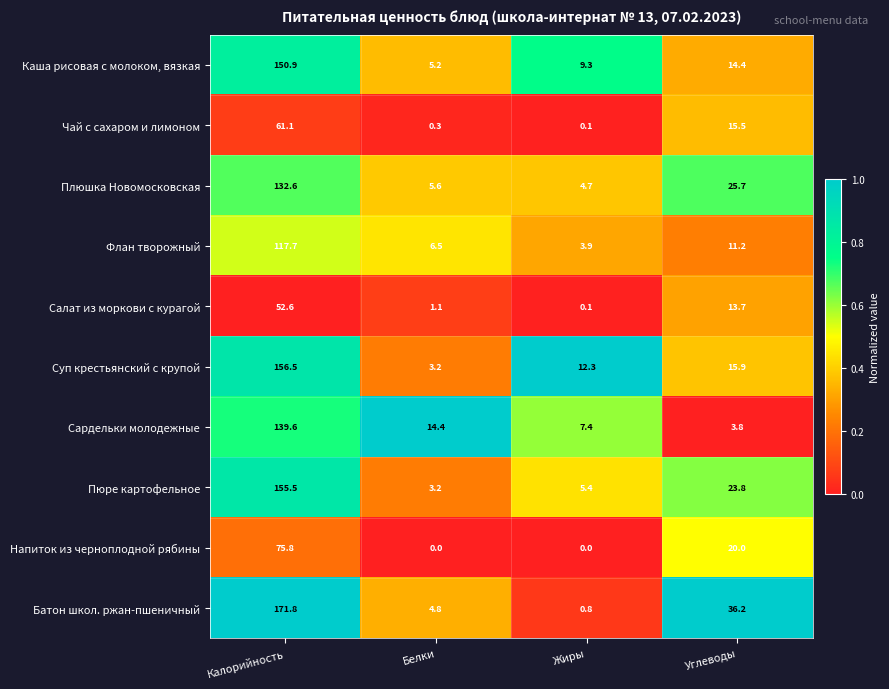

Count the number of data series in this chart.

10